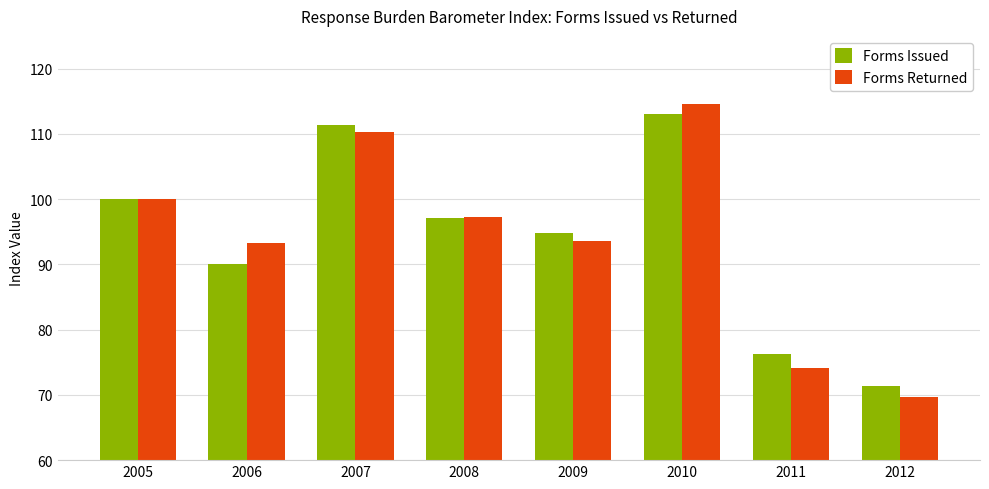

At 2010, list the series in order from largest to smallest.

Forms Returned, Forms Issued